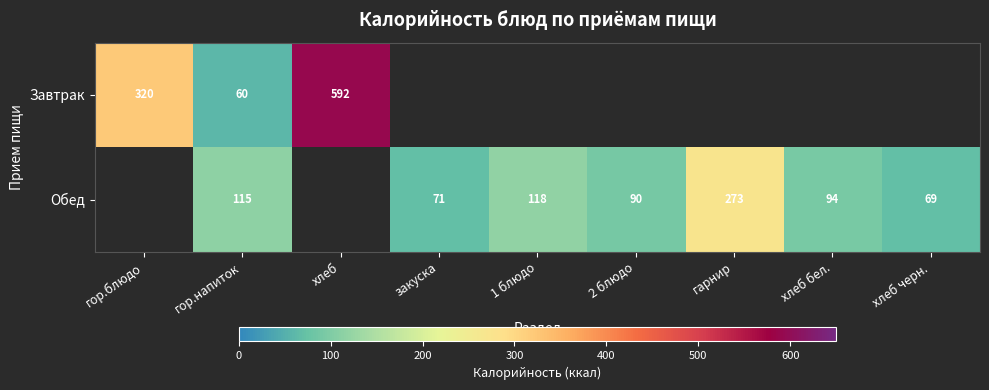

The value of Завтрак at хлеб is 1003. True or false?

False